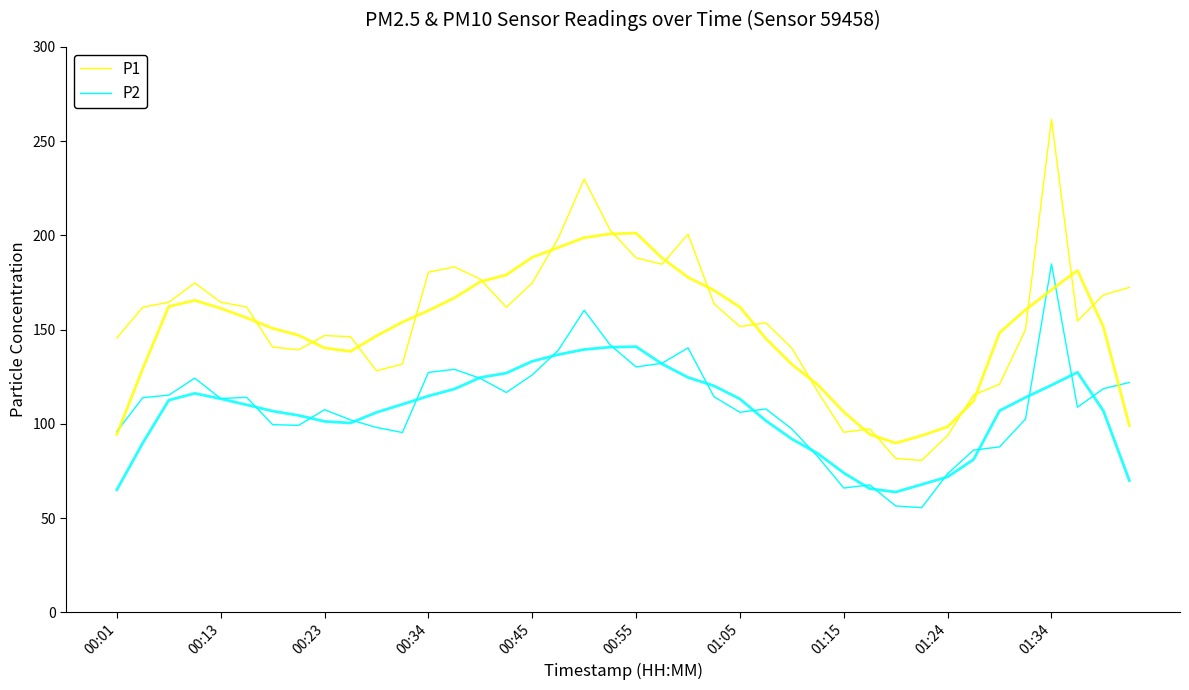

How many interior local valleys does the P1 series have?

8